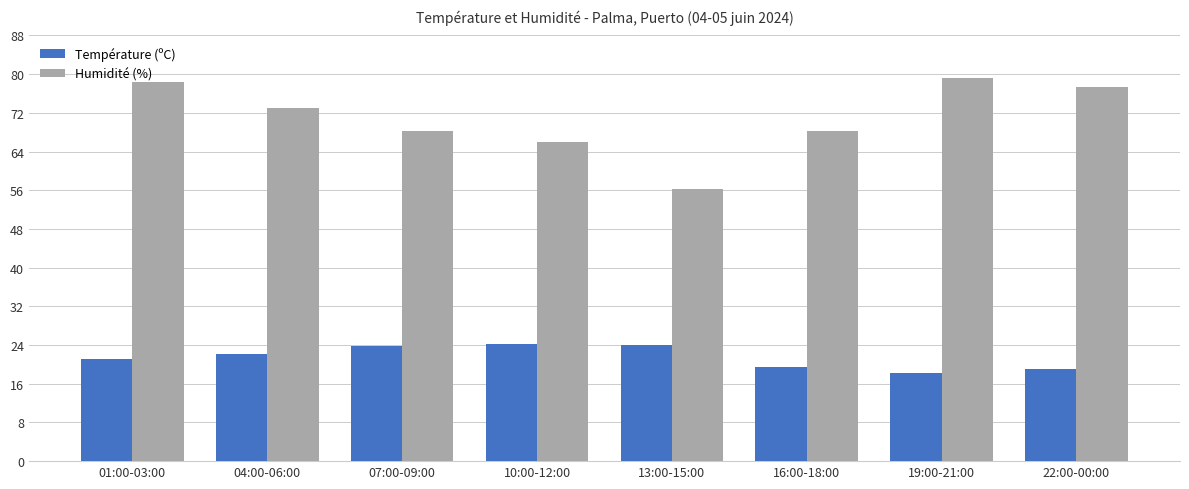

List the series in order of their overall mean, highest first.

Humidité (%), Température (ºC)